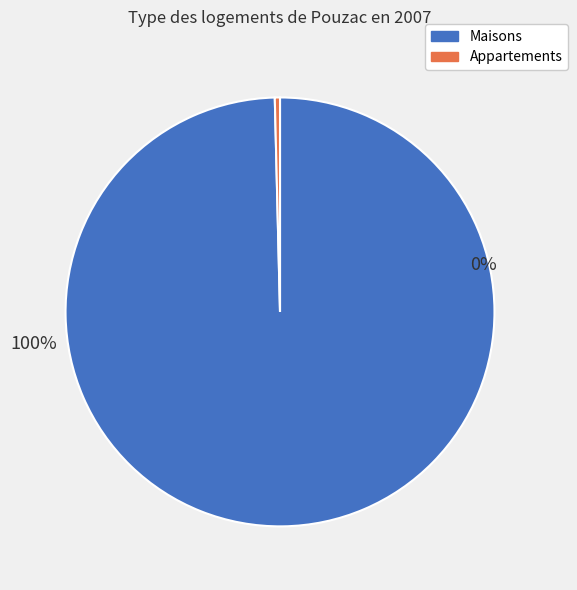

Do 21 and 10 together represent more than half of the pie?

No